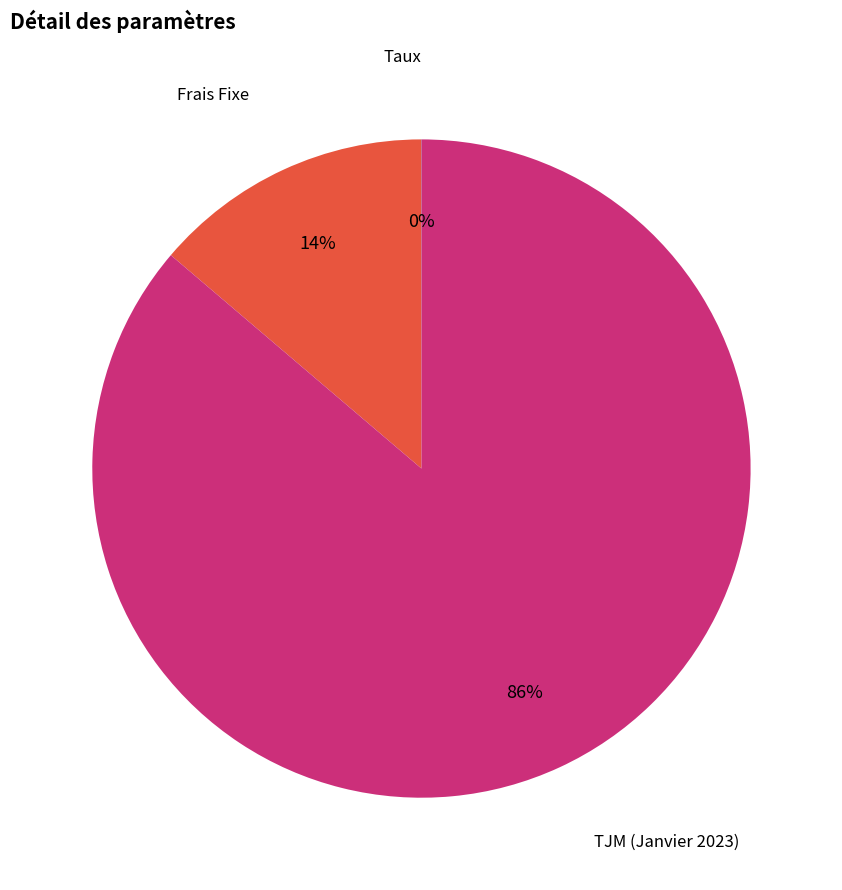

Does any single category account for the majority?

Yes